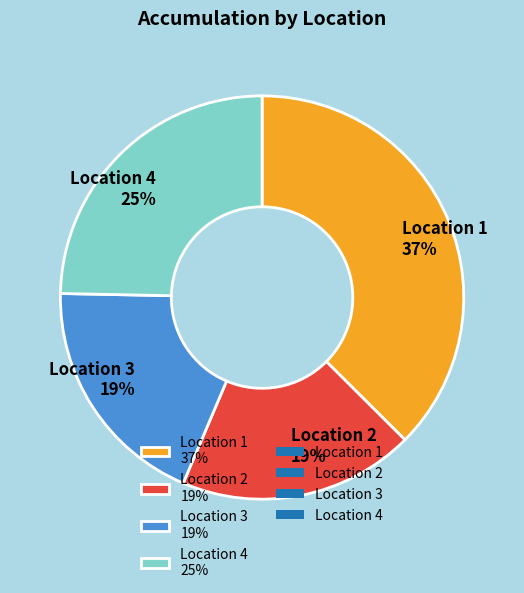

What percentage is the Location 3 19% slice, to the nearest percent?

19%